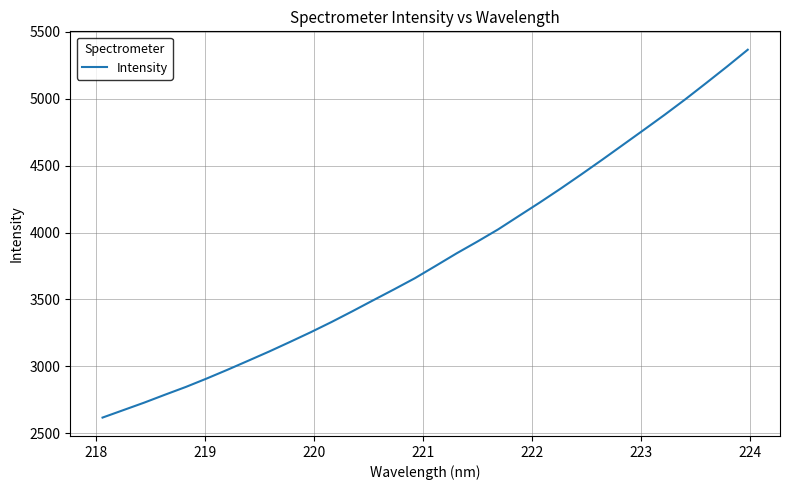

What is the difference between the second highest and minimum values?

2622.6